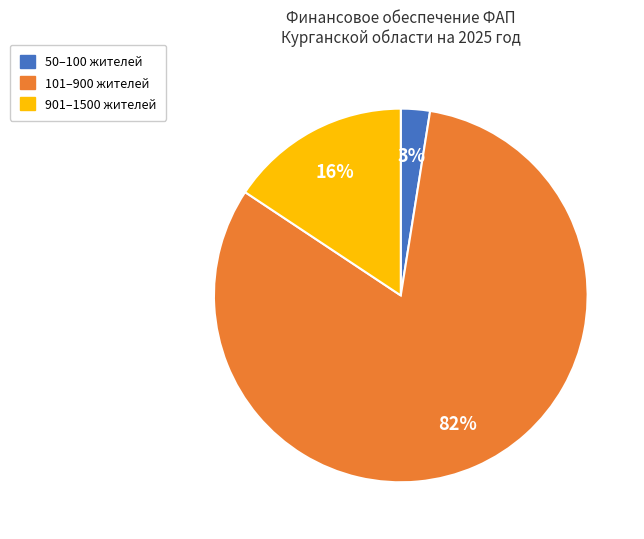

Is there a majority slice in this chart?

Yes